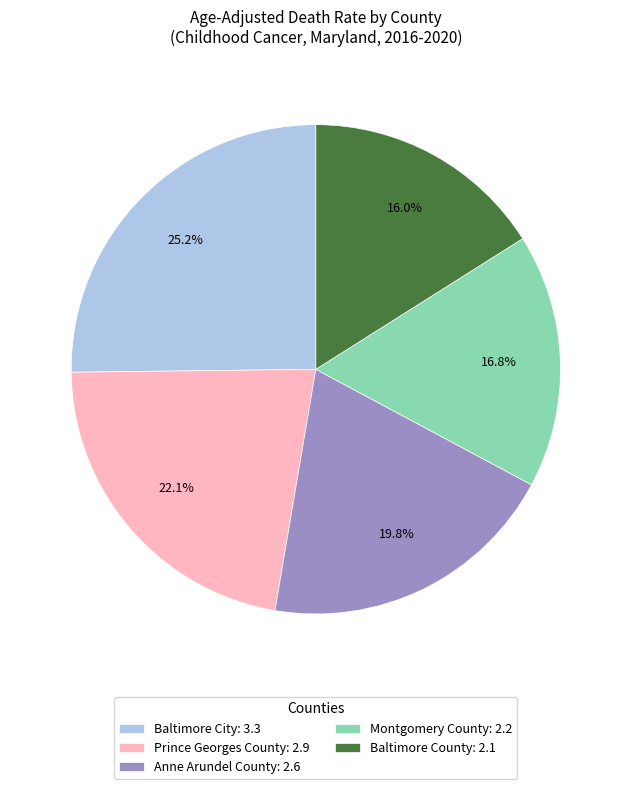

What percentage is the Montgomery County slice, to the nearest percent?

17%